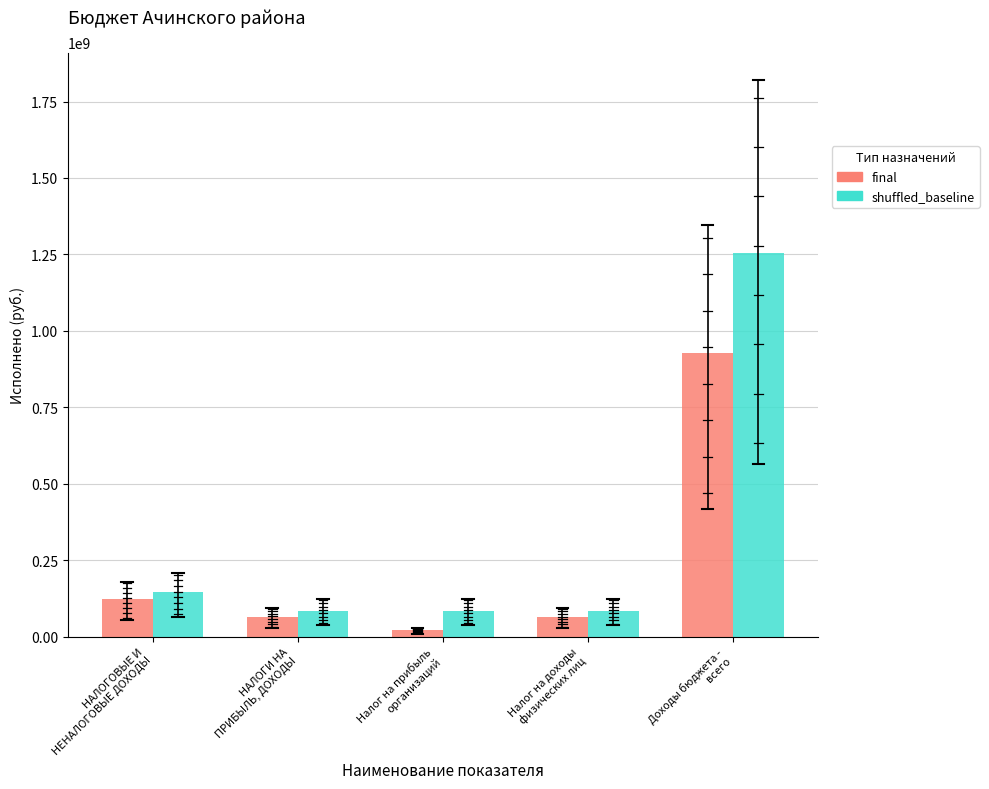

Between НАЛОГИ НА
ПРИБЫЛЬ, ДОХОДЫ and Налог на прибыль
организаций, which series saw the biggest shift?

final